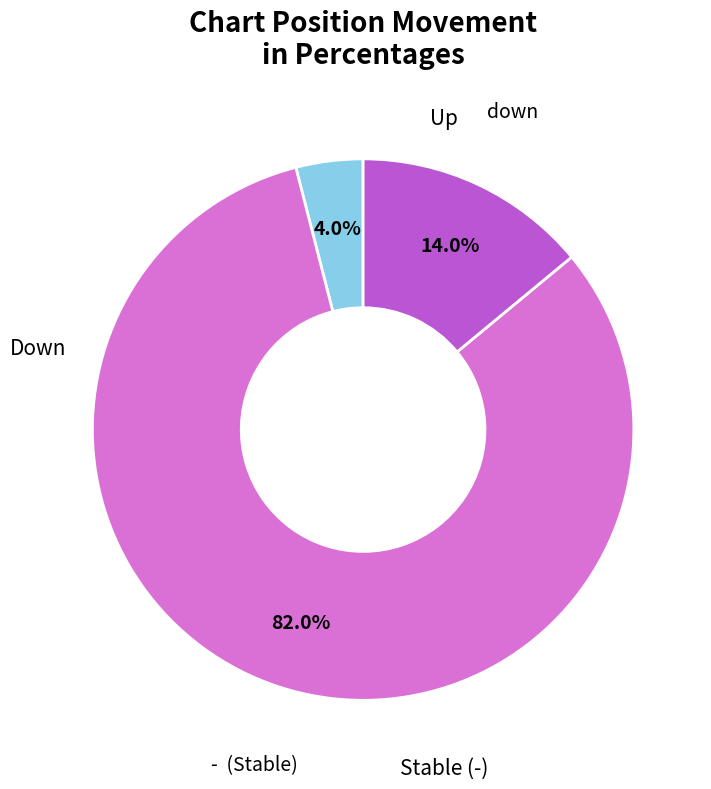

Is there a majority slice in this chart?

Yes